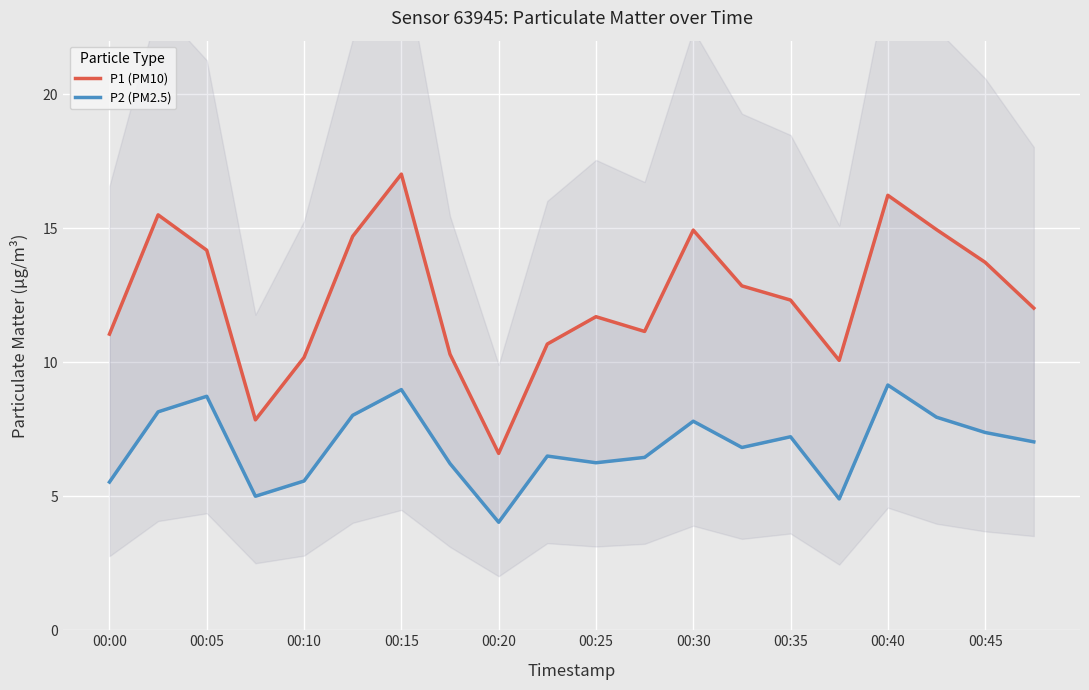

Reading left to right, list all the values displayed in this chart.

P1 (PM10): 11.1	15.5	14.2	7.8	10.2	14.7	17.0	10.3	6.6	10.7	11.7	11.2	14.9	12.8	12.3	10.1	16.2	14.9	13.7	12.0
P2 (PM2.5): 5.5	8.2	8.7	5.0	5.6	8.0	9.0	6.2	4.0	6.5	6.2	6.5	7.8	6.8	7.2	4.9	9.2	8.0	7.4	7.0